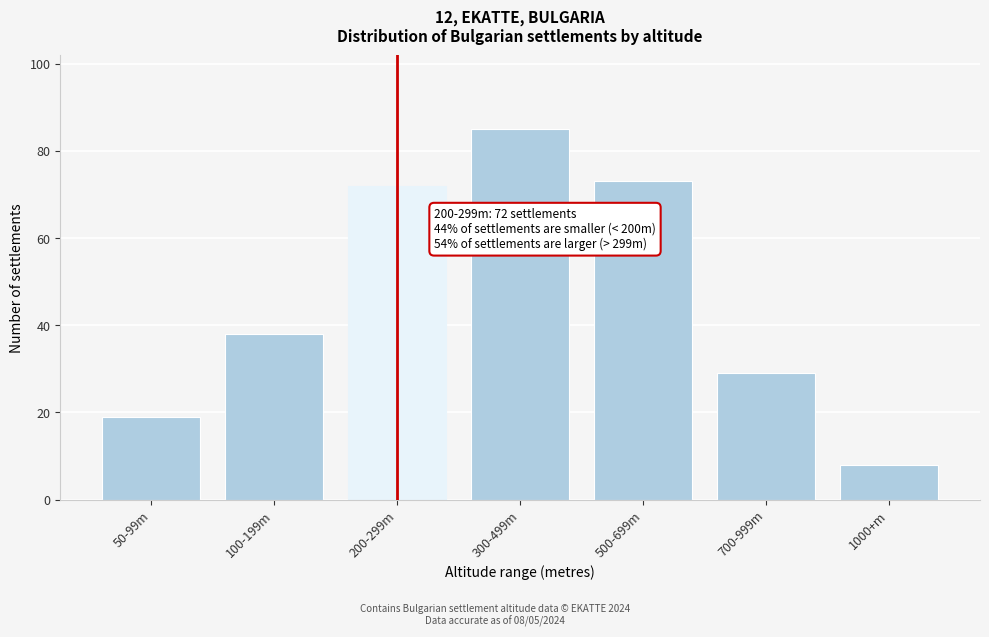

Reading left to right, extract all data points from this chart.

50-99m=19	100-199m=38	200-299m=72	300-499m=85	500-699m=73	700-999m=29	1000+m=8